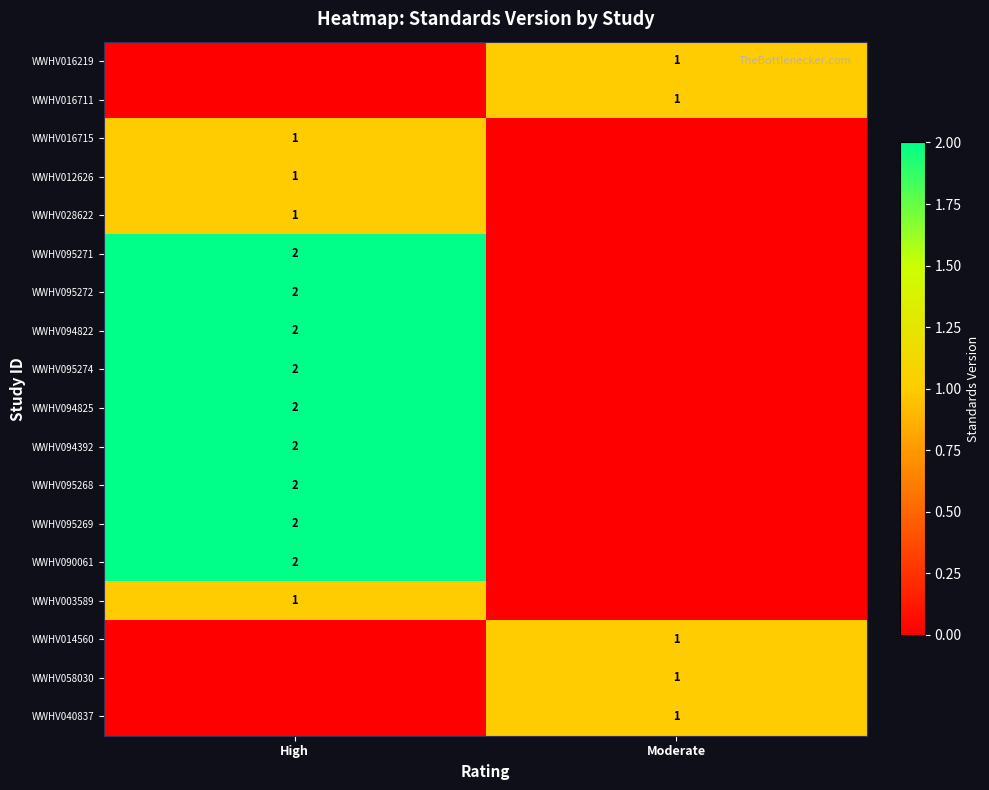

Is it true that WWHV095272 equals 0 at High?

False